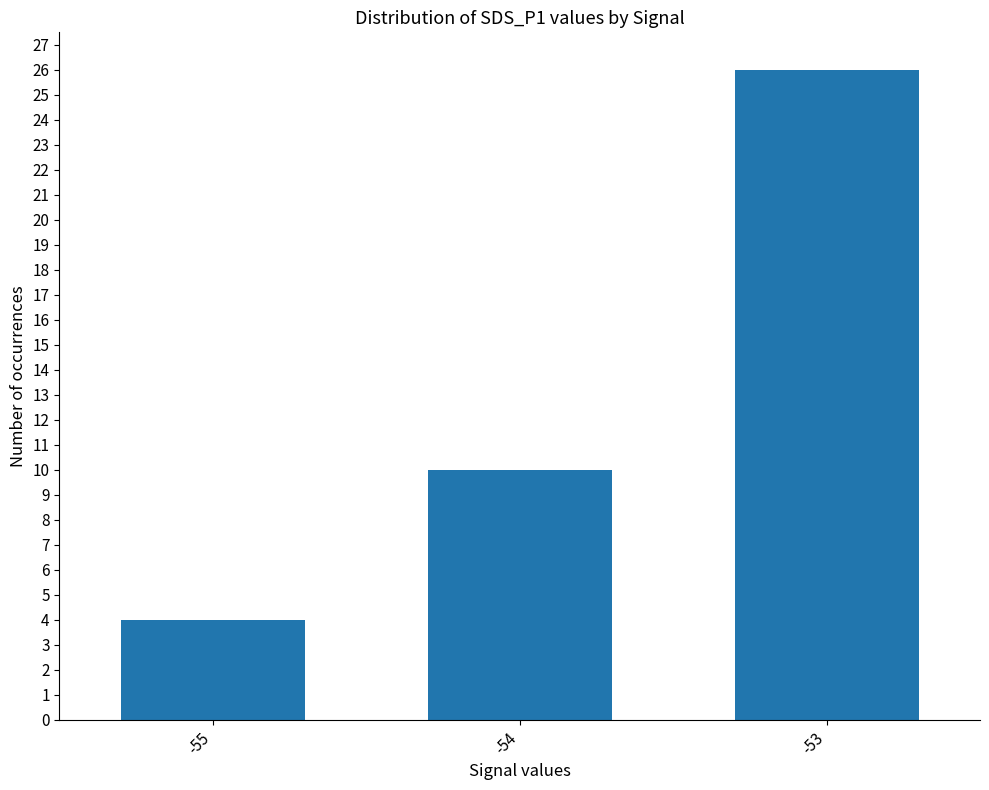

Does the chart contain stacked bars?

No